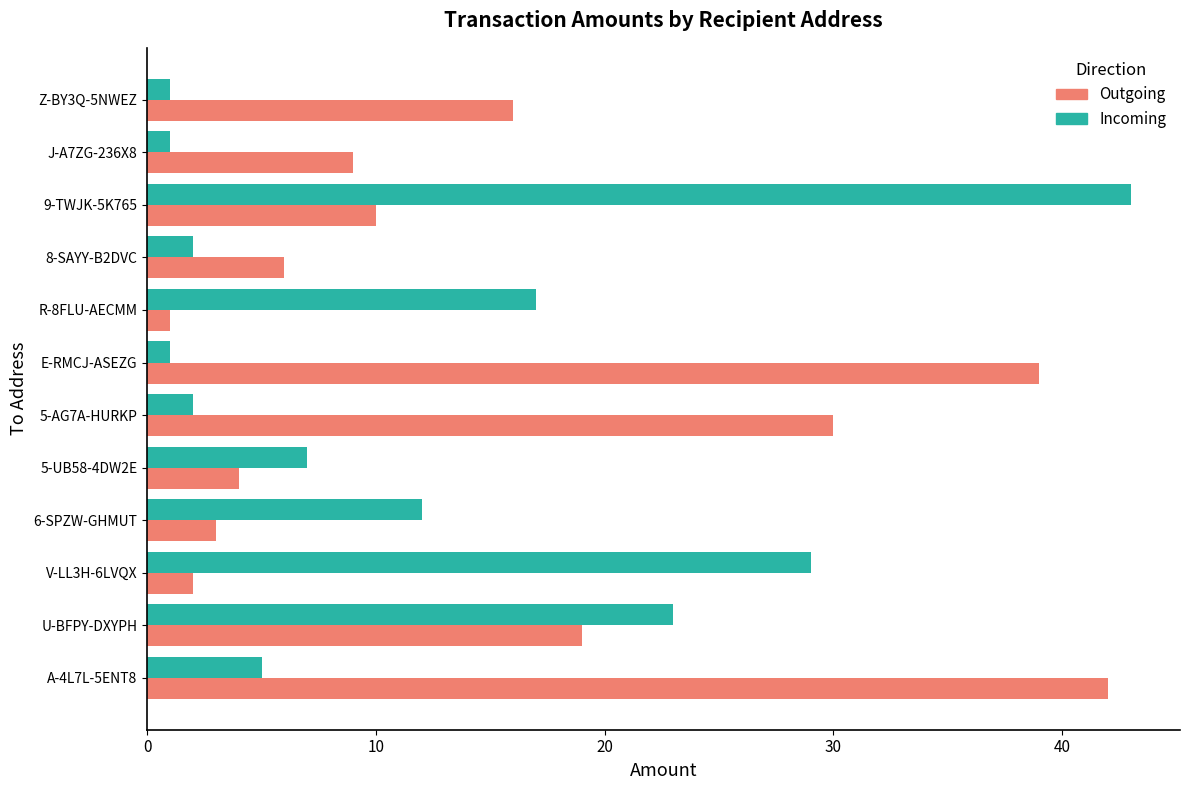

At which category is the sum across all series the highest?

9-TWJK-5K765